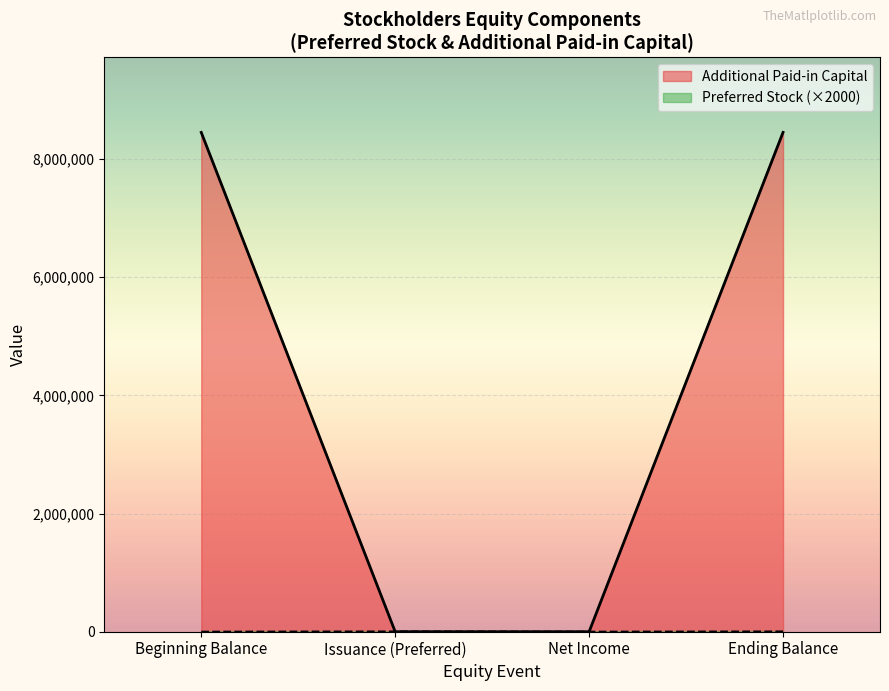

What is the total value across all series at Beginning Balance?

8450384